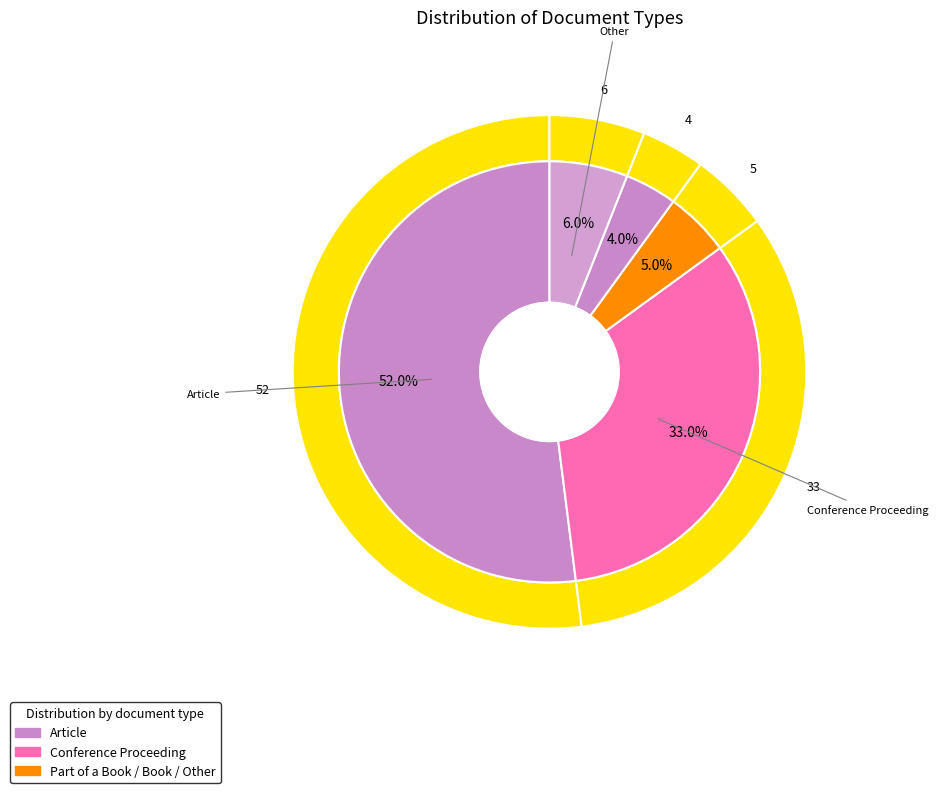

Which category accounts for the majority?

Article